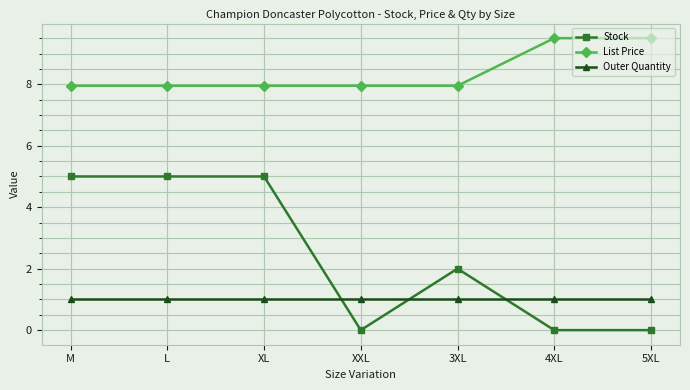

What value does the Stock series have at XL?

5.0